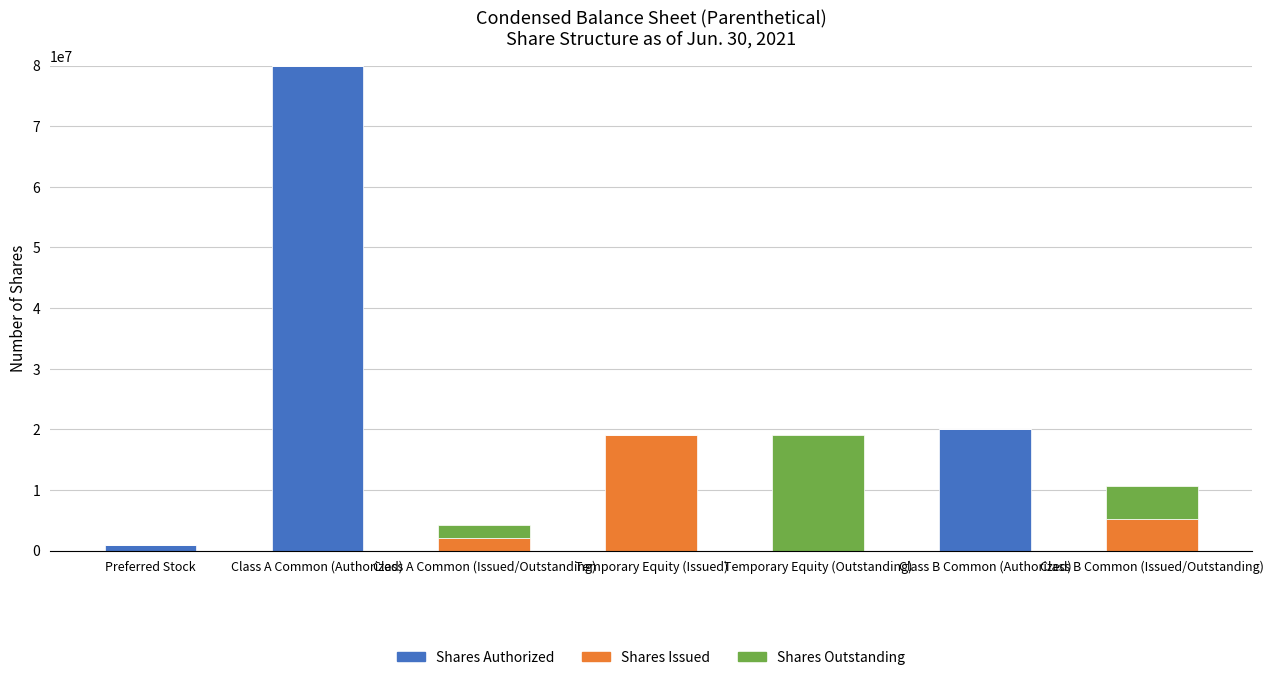

Does the chart contain stacked bars?

Yes